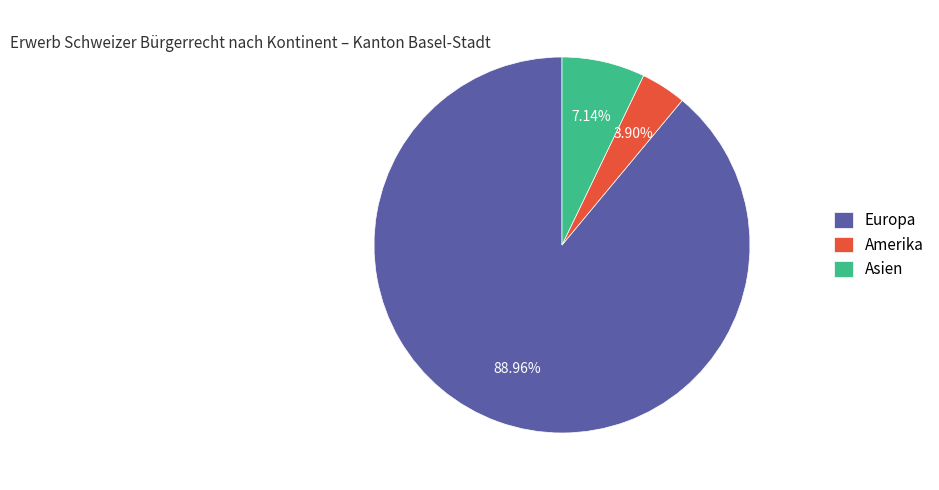

How many slices are in this pie chart?

3